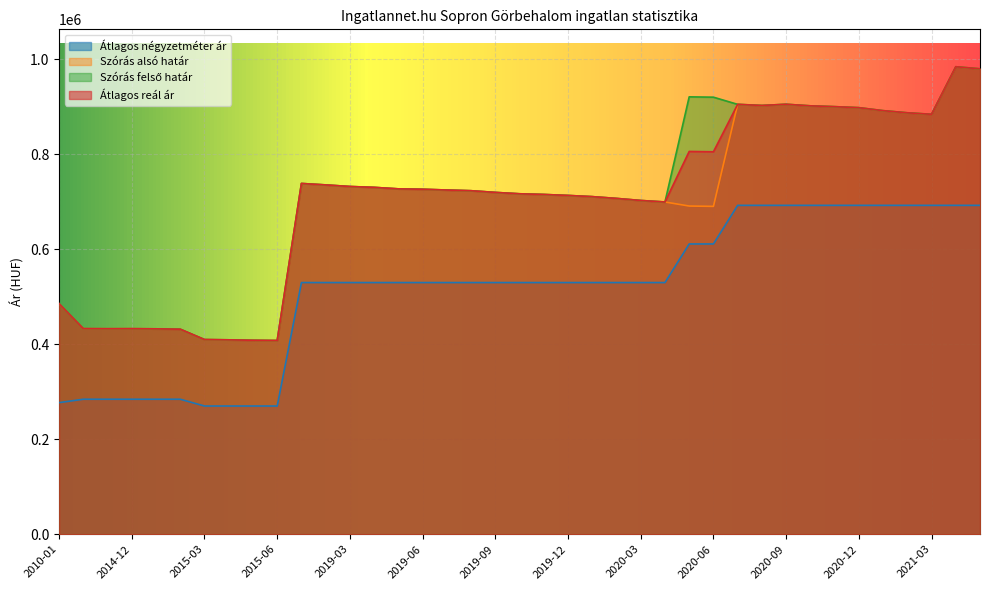

Reading right to left, what are all the values shown in this chart?

Átlagos négyzetméter ár: 692622	692622	692622	692622	692622	692622	692622	692622	692622	692622	692622	611311	611311	530000	530000	530000	530000	530000	530000	530000	530000	530000	530000	530000	530000	530000	530000	530000	530000	270000	270000	270000	270000	284285	284285	284285	284285	284285	277143
Szórás alsó határ: 980192	984551	884378	887550	892067	898353	900468	902206	905507	902980	905312	690454	691154	699678	702886	707210	710958	713480	715541	716976	719861	723420	724886	726522	727343	730479	732307	735654	738692	407955	408463	409381	409995	431795	432552	432877	432769	432986	485400
Szórás felső határ: 980192	984551	884378	887550	892067	898353	900468	902206	905507	902980	905312	920436	921136	699678	702886	707210	710958	713480	715541	716976	719861	723420	724886	726522	727343	730479	732307	735654	738692	407955	408463	409381	409995	431795	432552	432877	432769	432986	485400
Átlagos reál ár: 980192	984551	884378	887550	892067	898353	900468	902206	905507	902980	905312	805445	806145	699678	702886	707210	710958	713480	715541	716976	719861	723420	724886	726522	727343	730479	732307	735654	738692	407955	408463	409381	409995	431795	432552	432877	432769	432986	485400